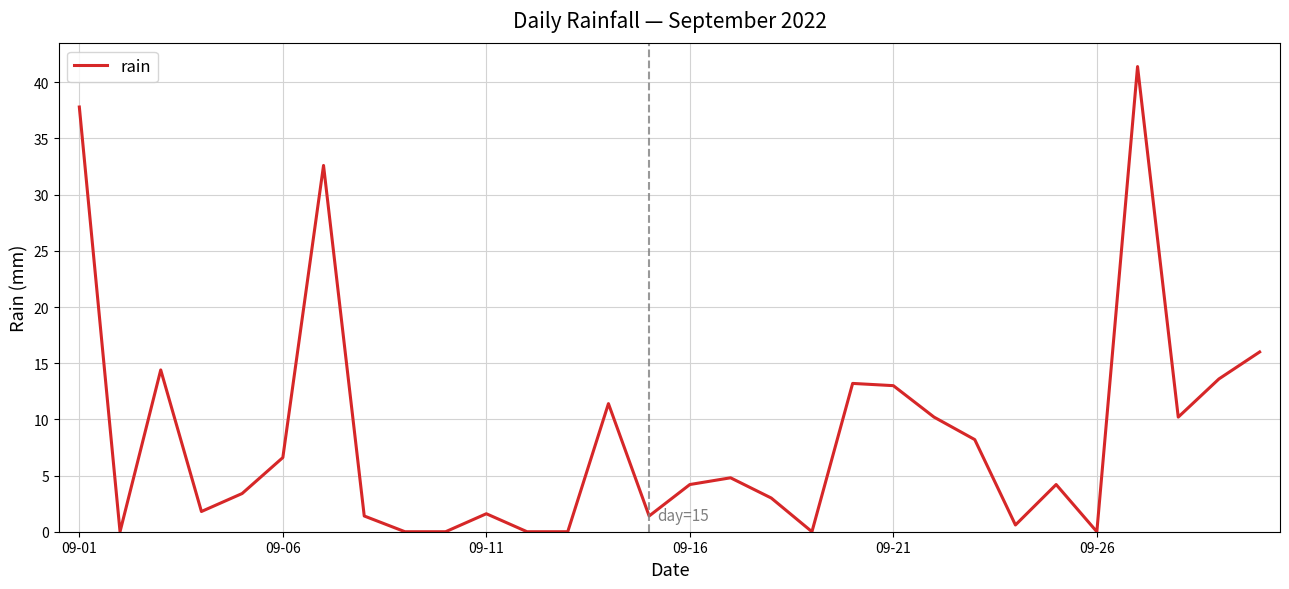

What is the difference between the maximum and minimum values?

41.4